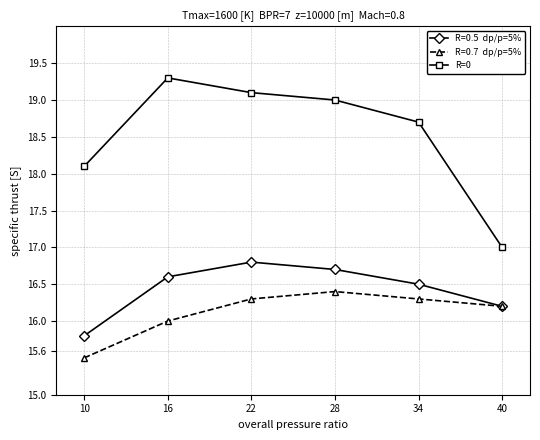

At which category does the chart reach its minimum across all series?

10